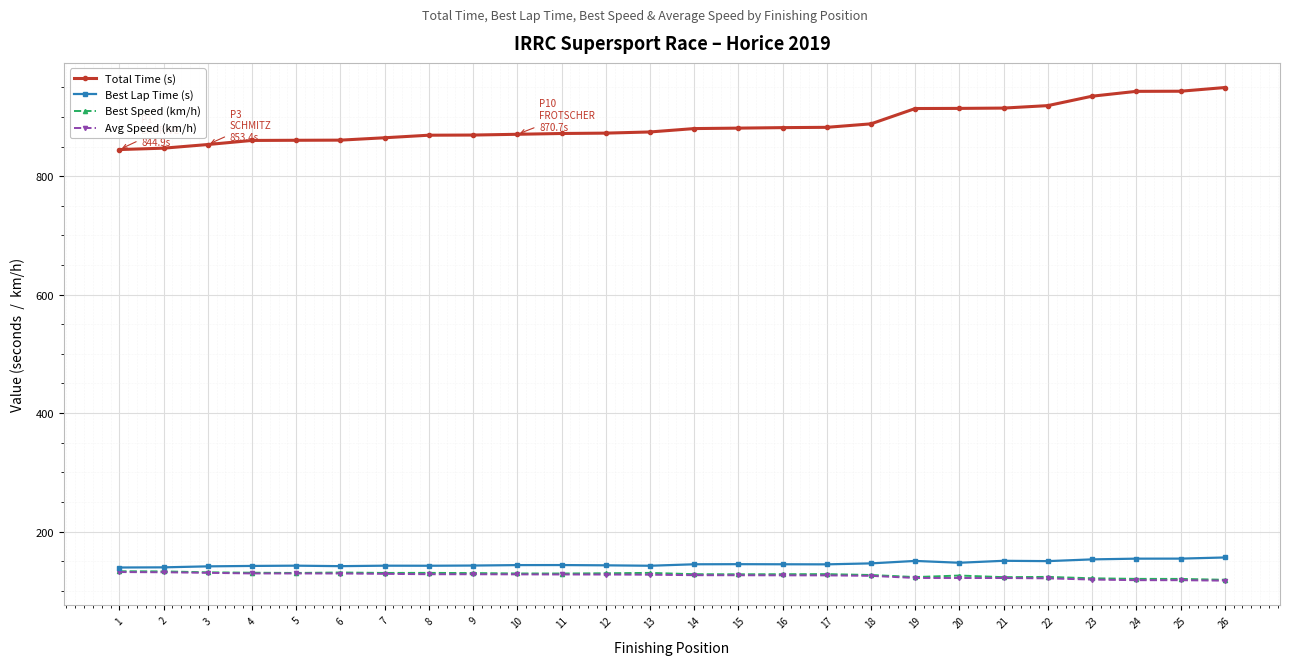

What is the sum of all Total Time (s) values?

23068.5